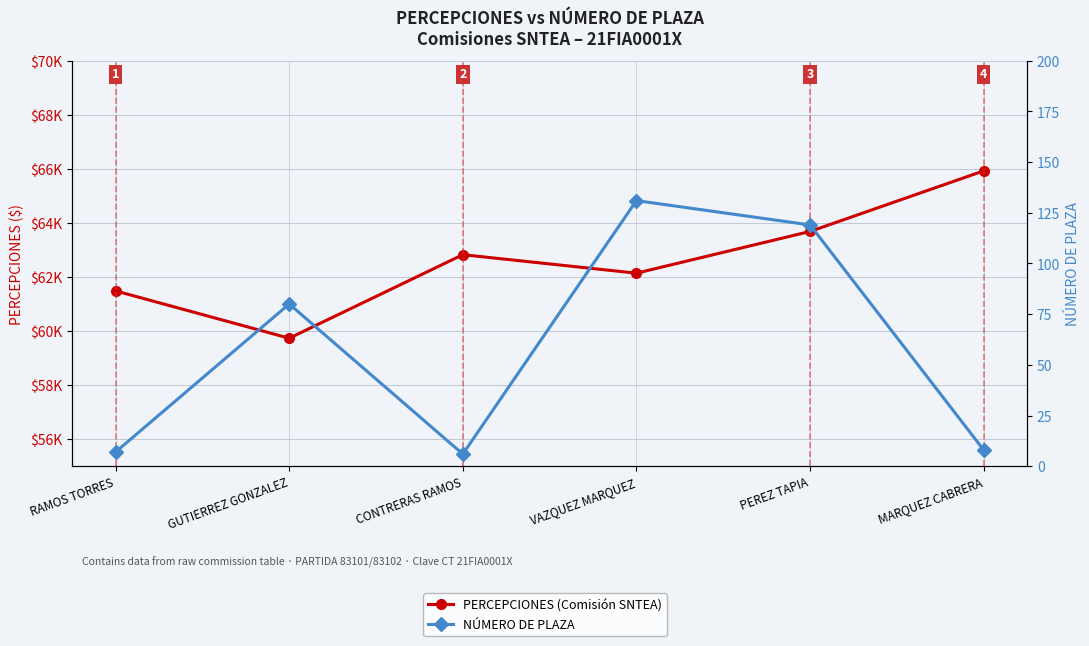

List the labels in order of PERCEPCIONES (Comisión SNTEA) value, smallest first.

GUTIERREZ GONZALEZ, RAMOS TORRES, VAZQUEZ MARQUEZ, CONTRERAS RAMOS, PEREZ TAPIA, MARQUEZ CABRERA